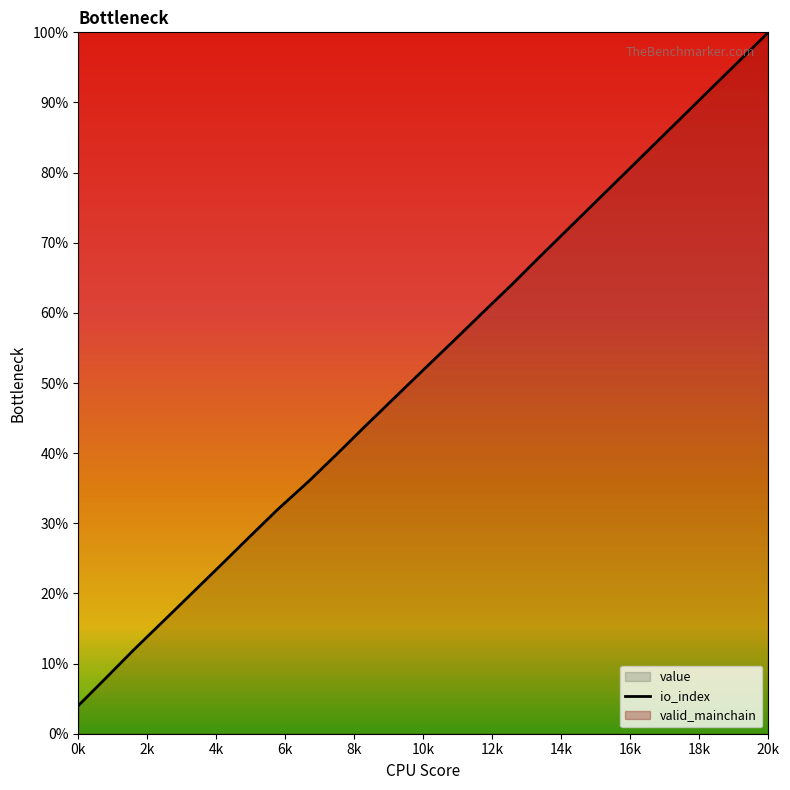

What is the value of the 12th point from the left?

48.0